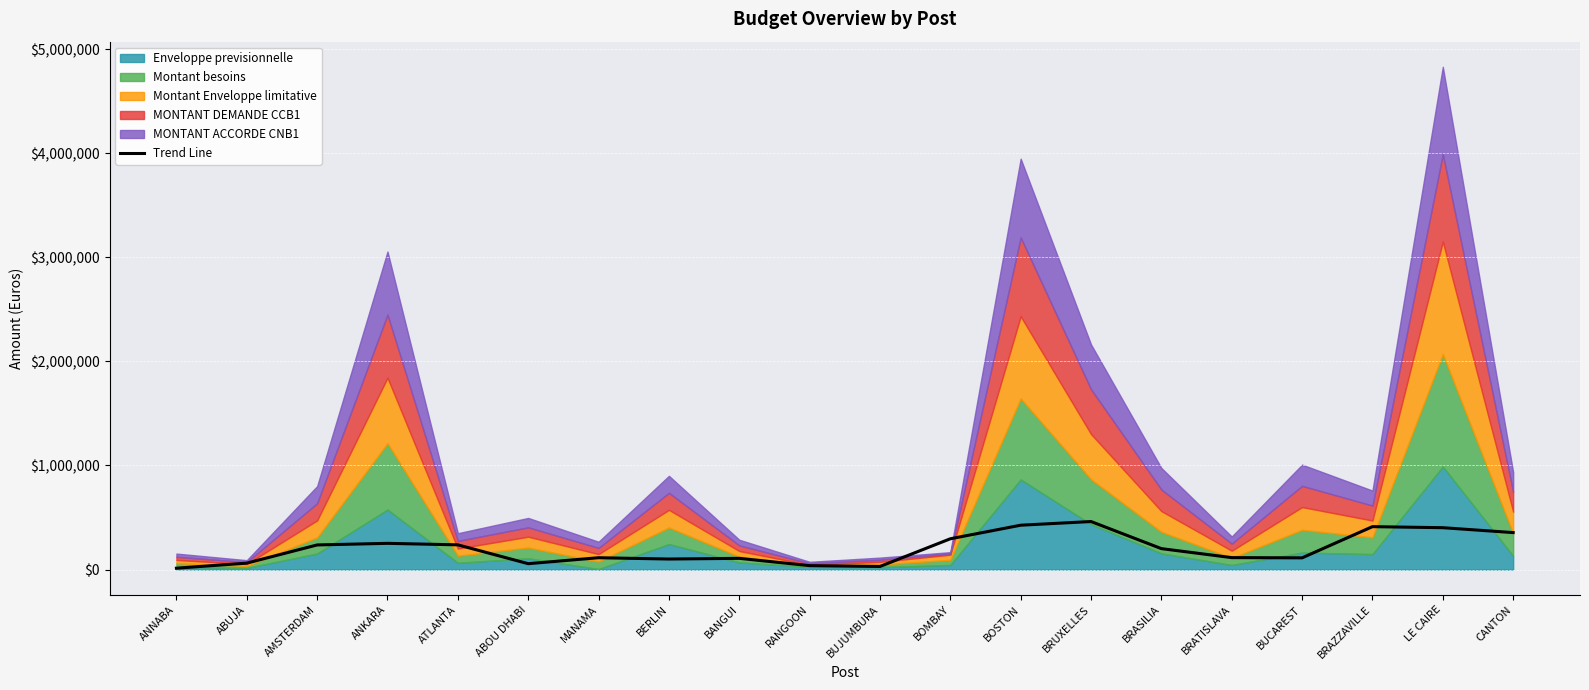

List the labels in order of value, largest first.

BRUXELLES, BOSTON, BRAZZAVILLE, LE CAIRE, CANTON, BOMBAY, ANKARA, ATLANTA, AMSTERDAM, BRASILIA, BRATISLAVA, MANAMA, BUCAREST, BANGUI, BERLIN, ABUJA, ABOU DHABI, RANGOON, BUJUMBURA, ANNABA